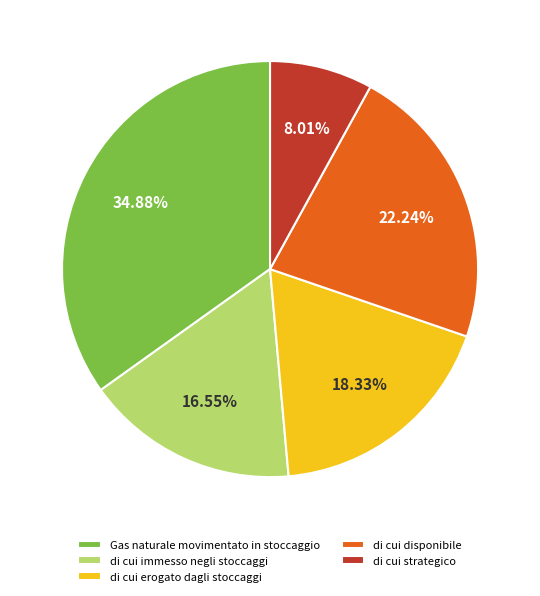

To the nearest percent, what is the average slice percentage?

20%